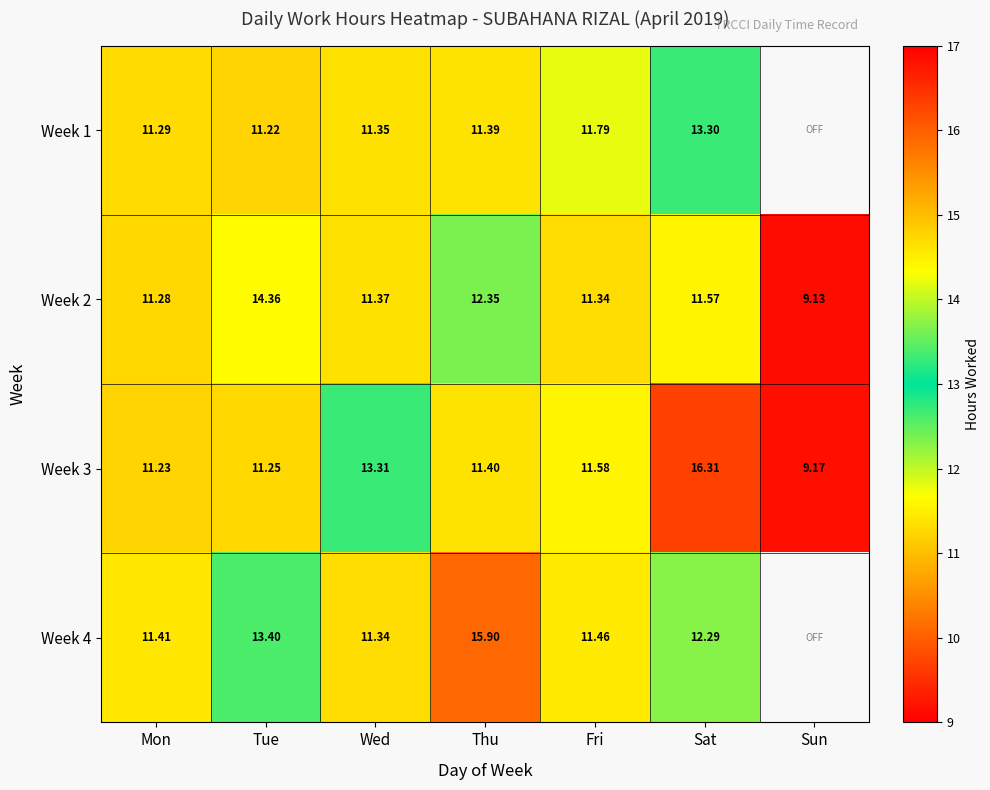

List the series in order of their peak value, highest first.

Week 3, Week 4, Week 2, Week 1